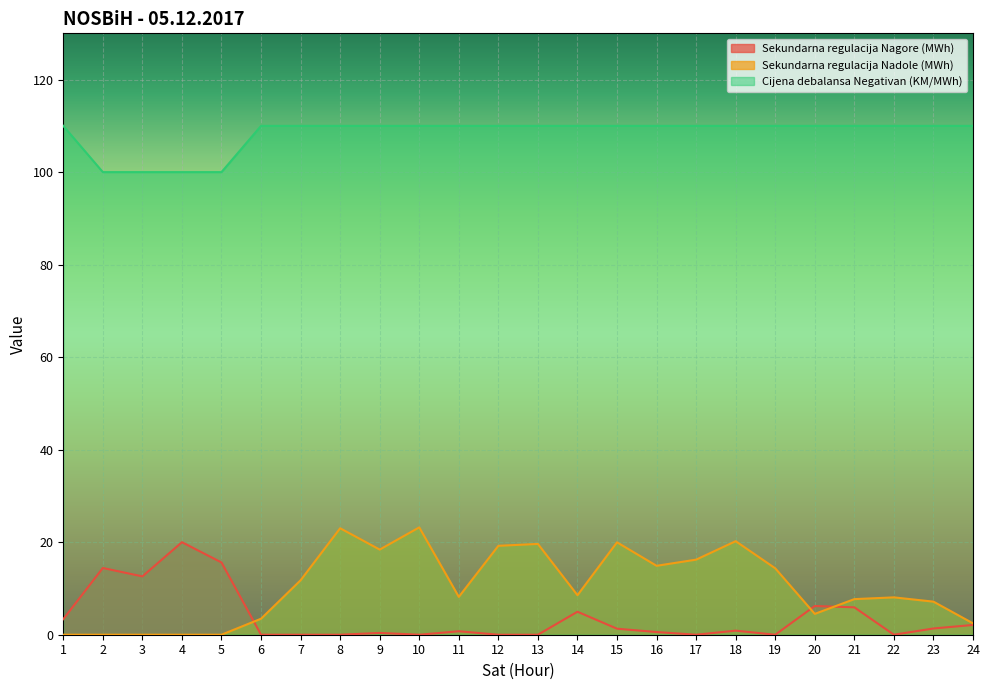

At how many categories does at least one series exceed 109?

20